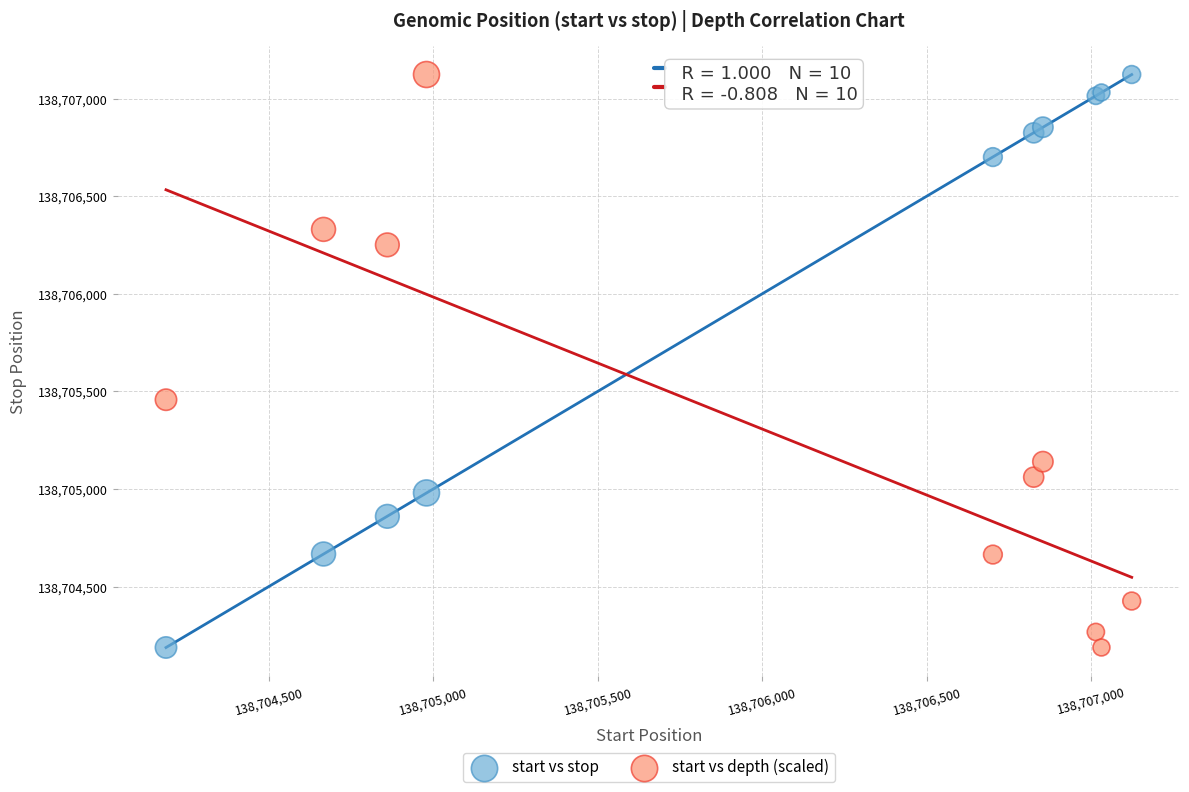

In the start vs depth (scaled) series, what Y value is closest to 138705656?

138705457.6